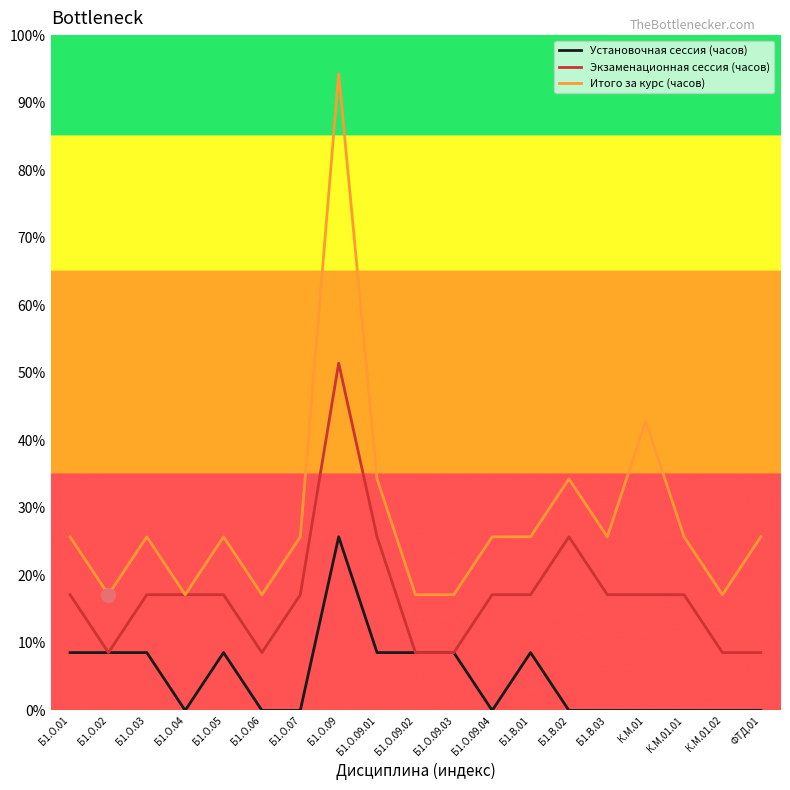

What is the label of the 17th point from the left?

К.М.01.01